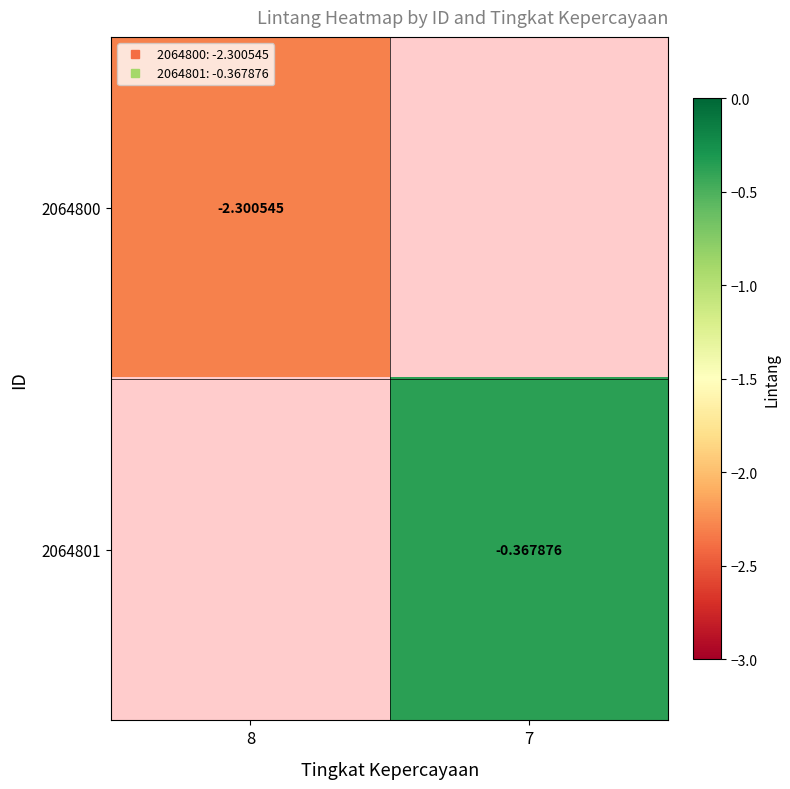

Is it true that 2064801 equals -0.4 at 7?

True